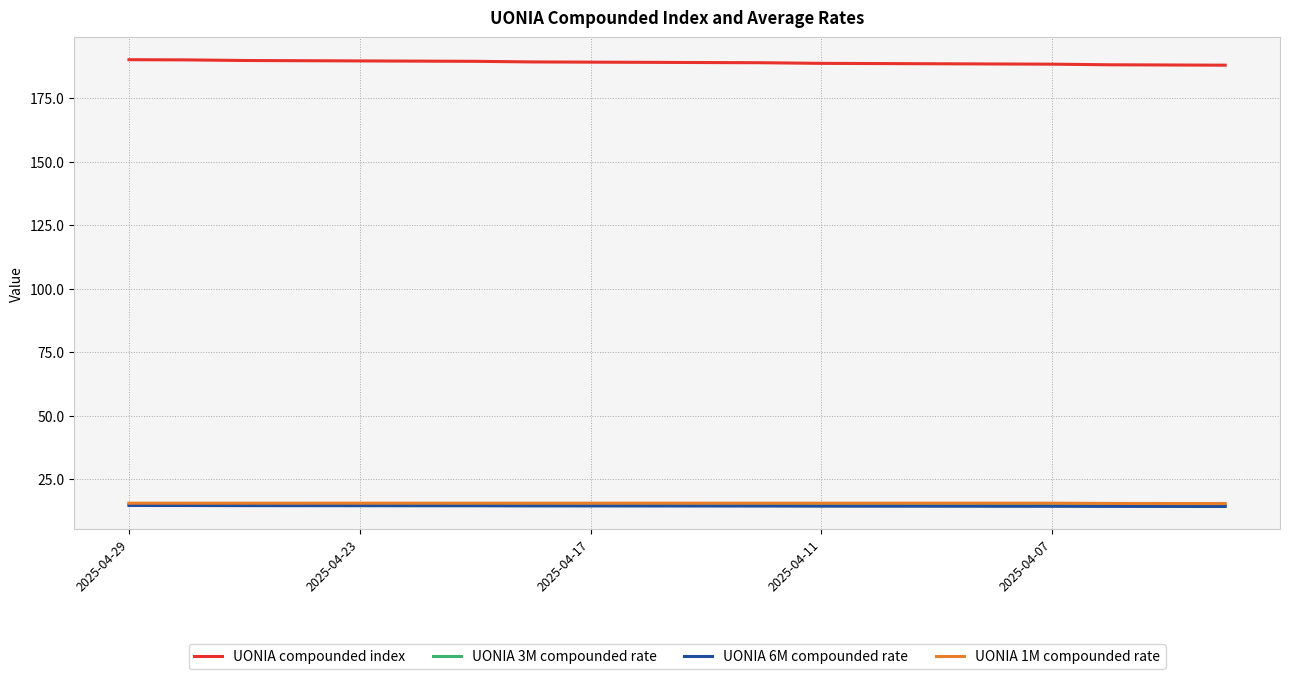

What is the greatest value displayed?

190.3